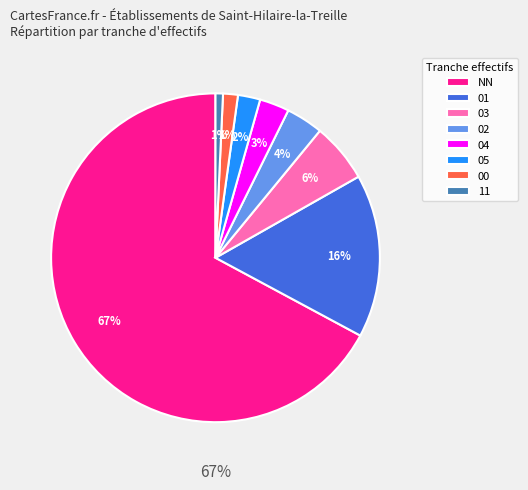

What is the smallest slice in the pie chart?

11